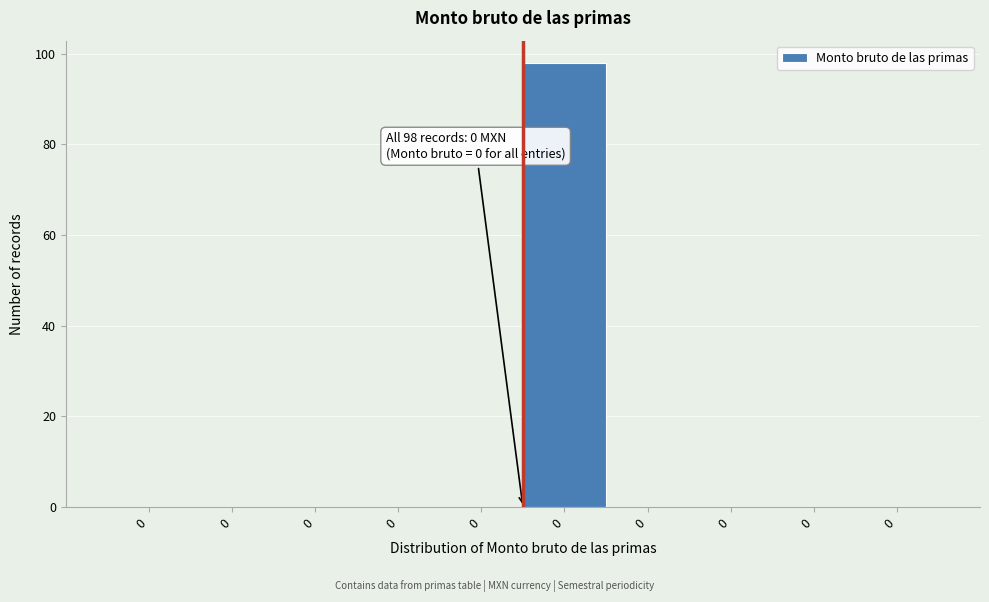

How many distinct data groups are displayed?

1